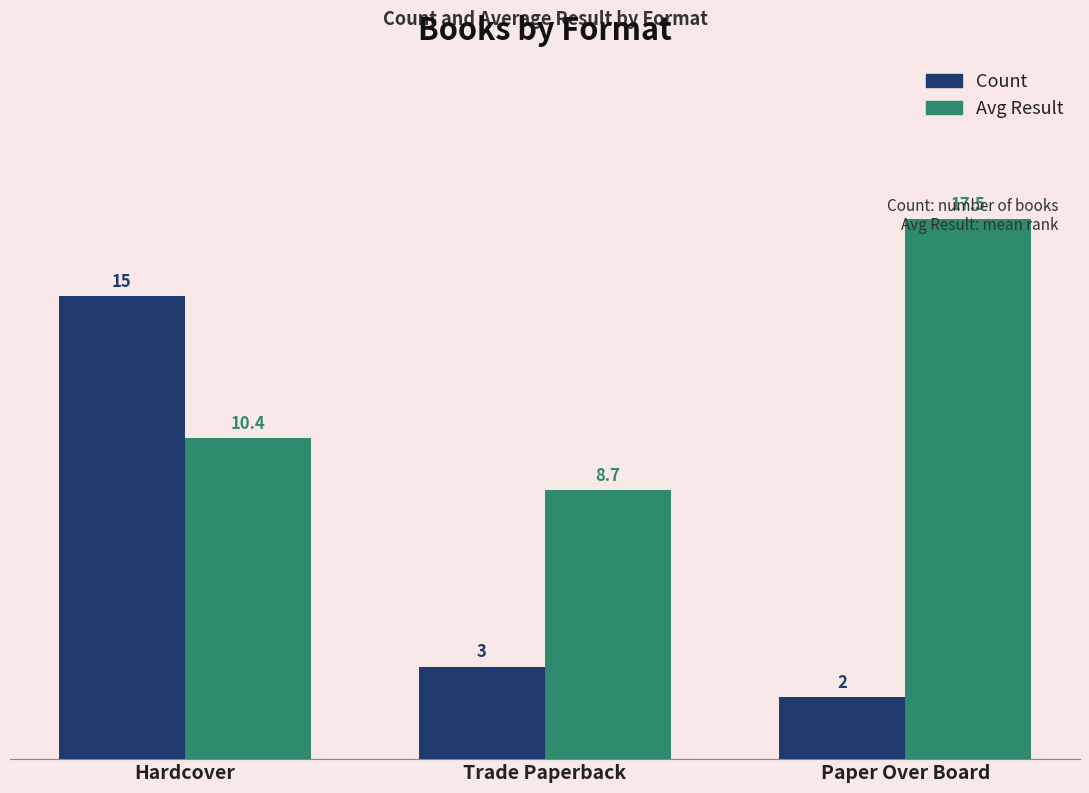

True or false: Count has a value of 2.0 at Paper Over Board.

True